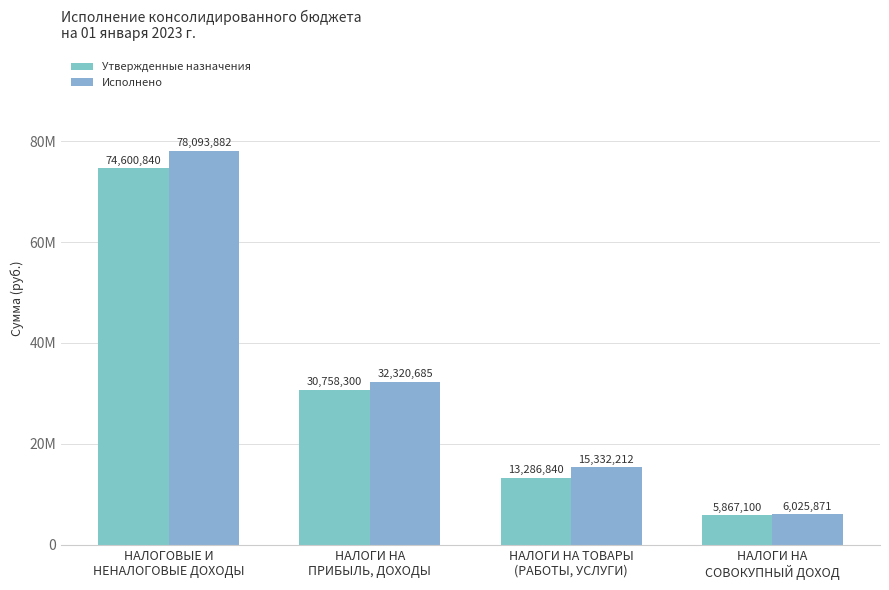

How many bars are there in each group?

2